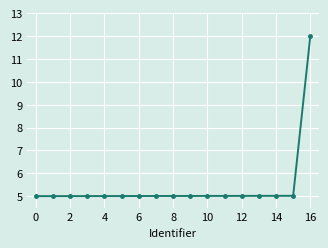

What is the minimum value shown in the chart?

5.0